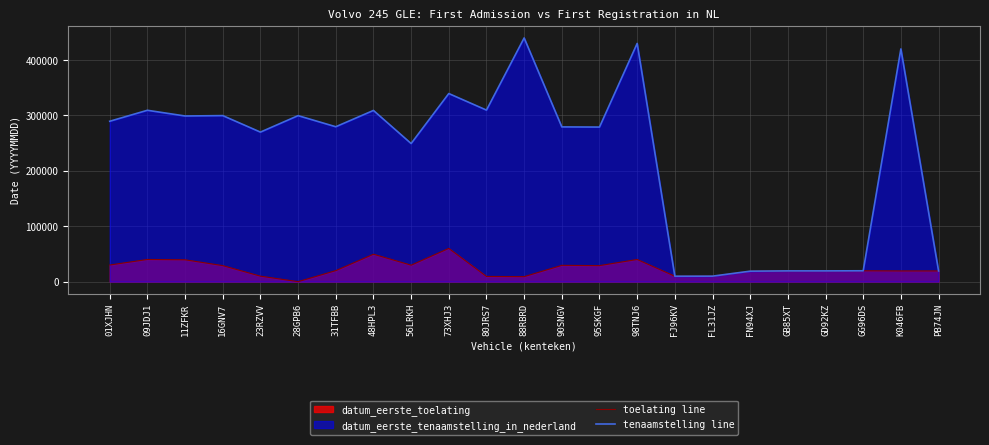

What is the difference between the highest and lowest values at 01XJHN?

259391